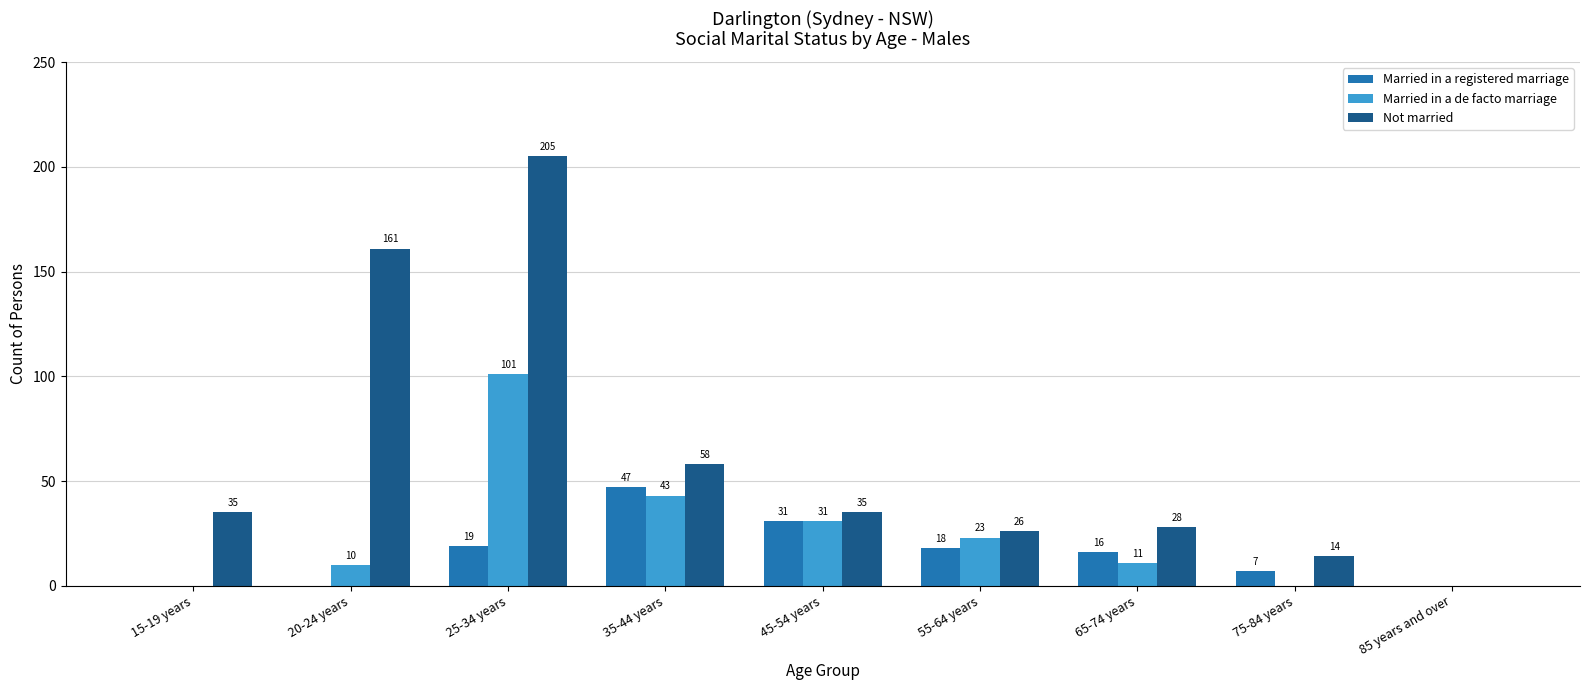

At which label does Not married reach its peak?

25-34 years